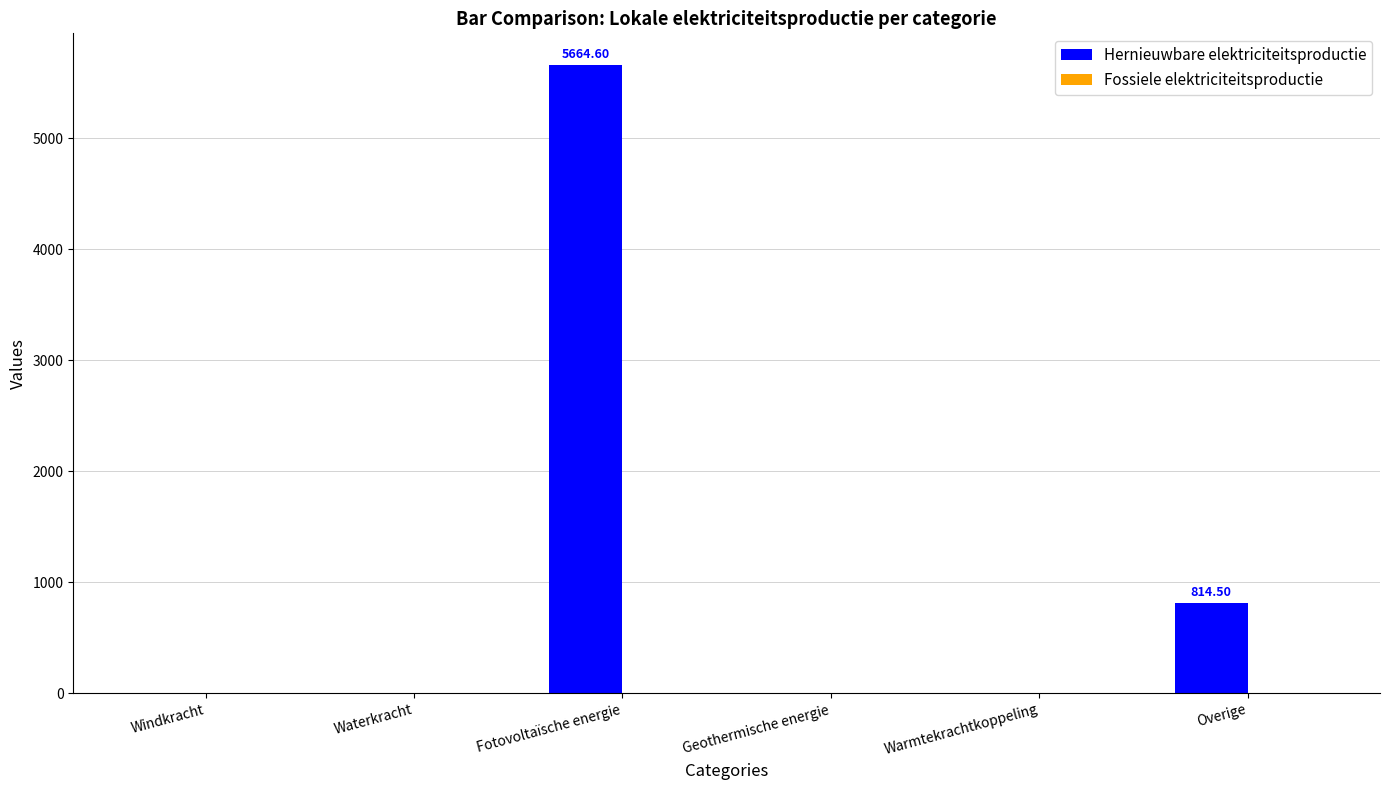

What is the sum of all values?

6479.1